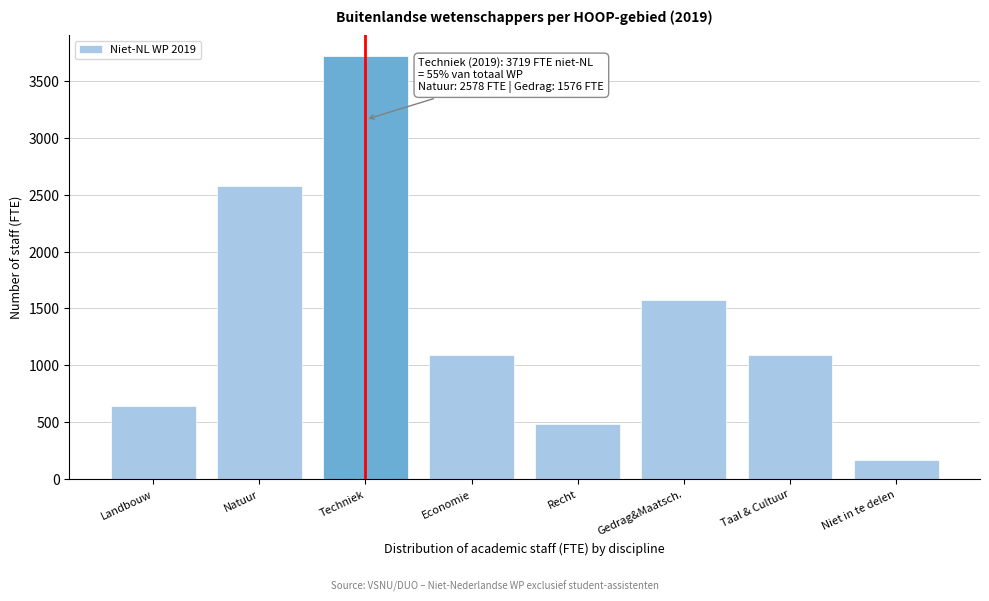

What is the sum of the values at Taal & Cultuur and Landbouw?

1738.3